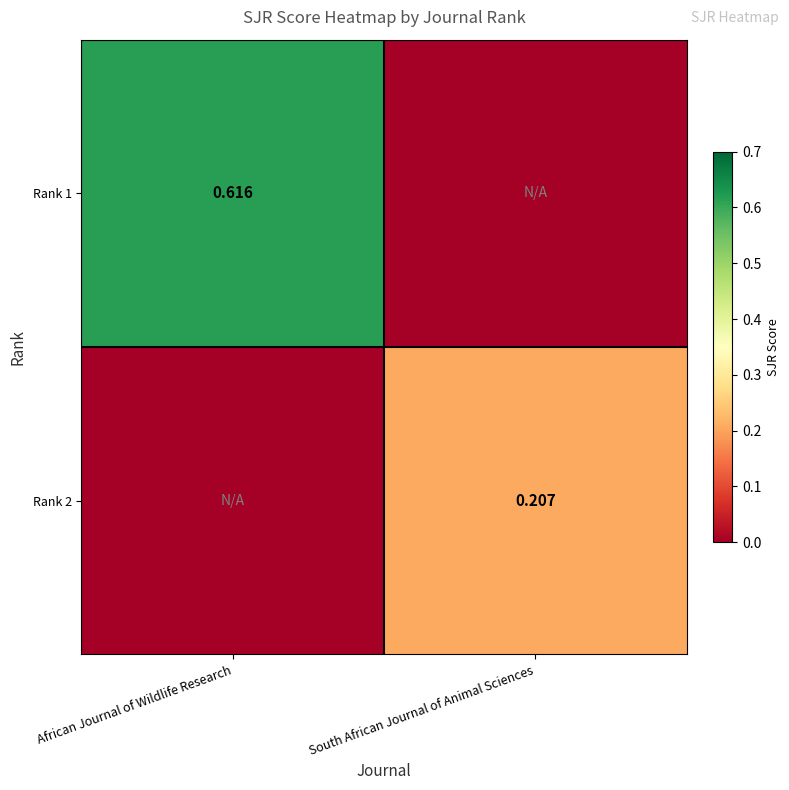

What is the difference between the highest and lowest values at African Journal of Wildlife Research?

0.6